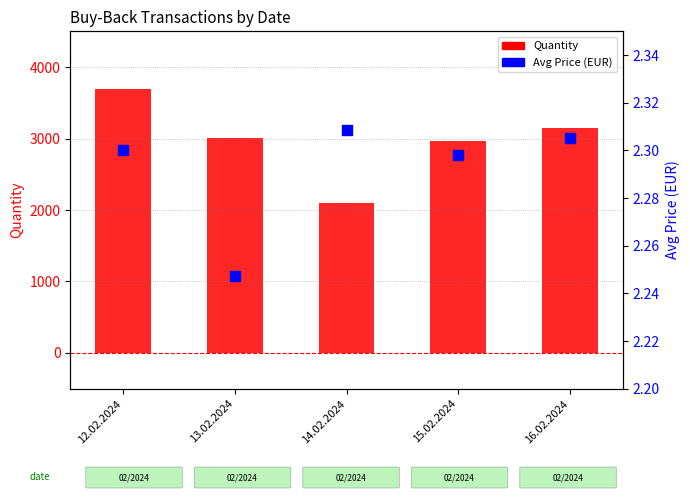

Which series has the widest spread of Y values?

Quantity